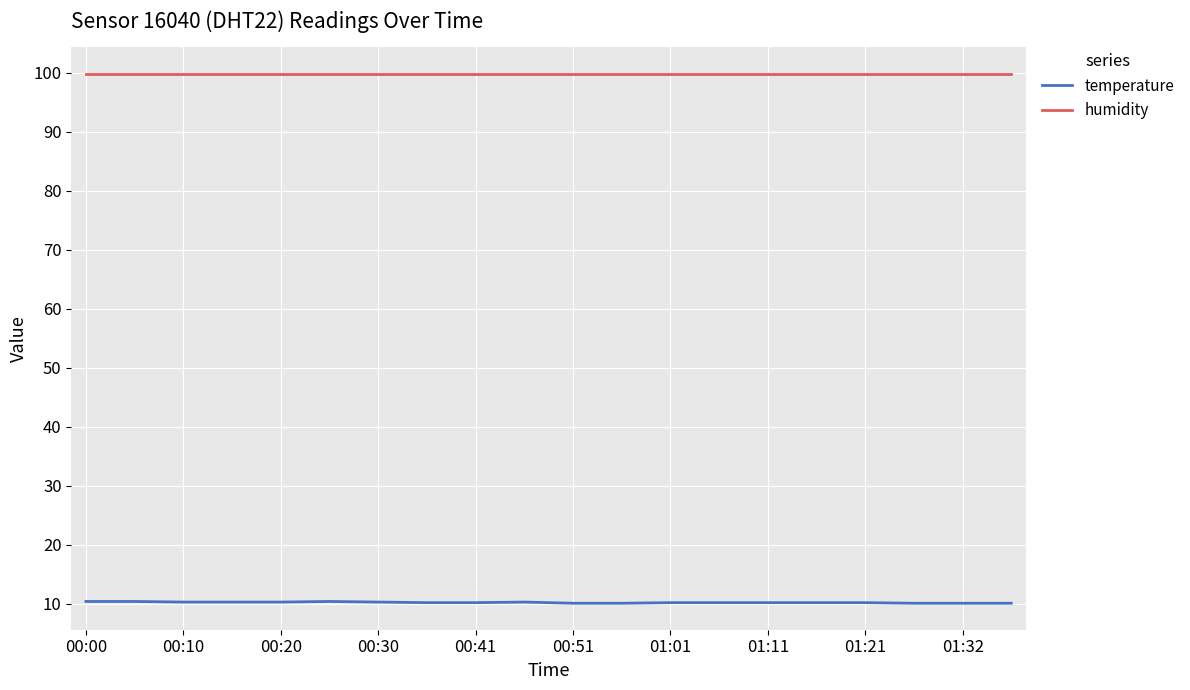

True or false: temperature and humidity intersect in this chart.

False